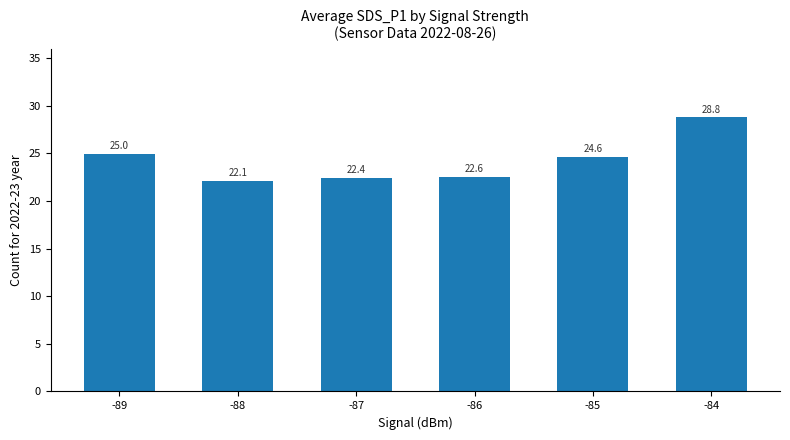

List the labels in order of value, smallest first.

-88, -87, -86, -85, -89, -84